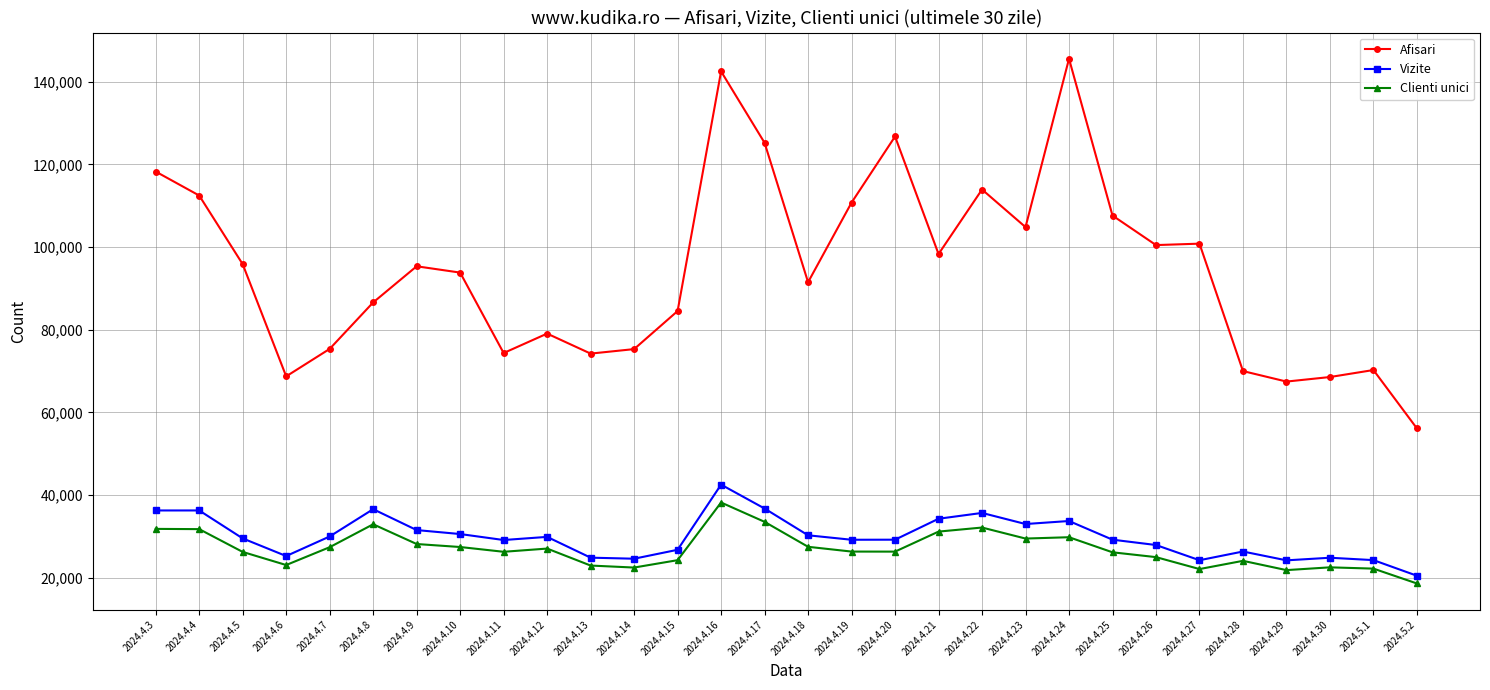

True or false: Vizite has more than 1 interior local peaks.

True